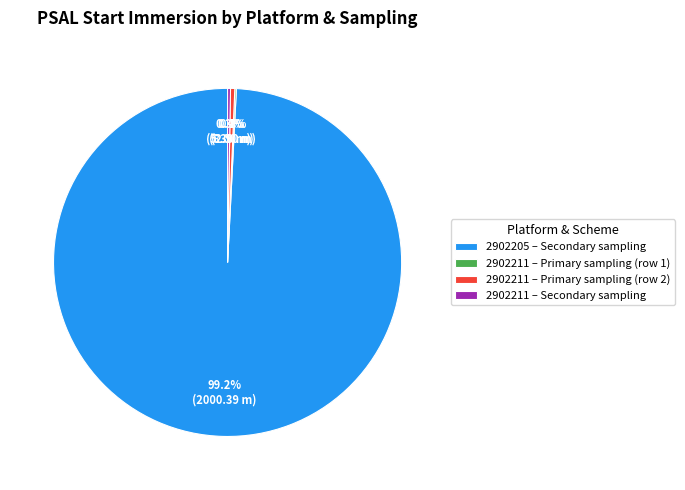

Approximately how many times larger is the value at 2902205 – Secondary sampling compared to 2902211 – Primary sampling (row 2)?

250.0